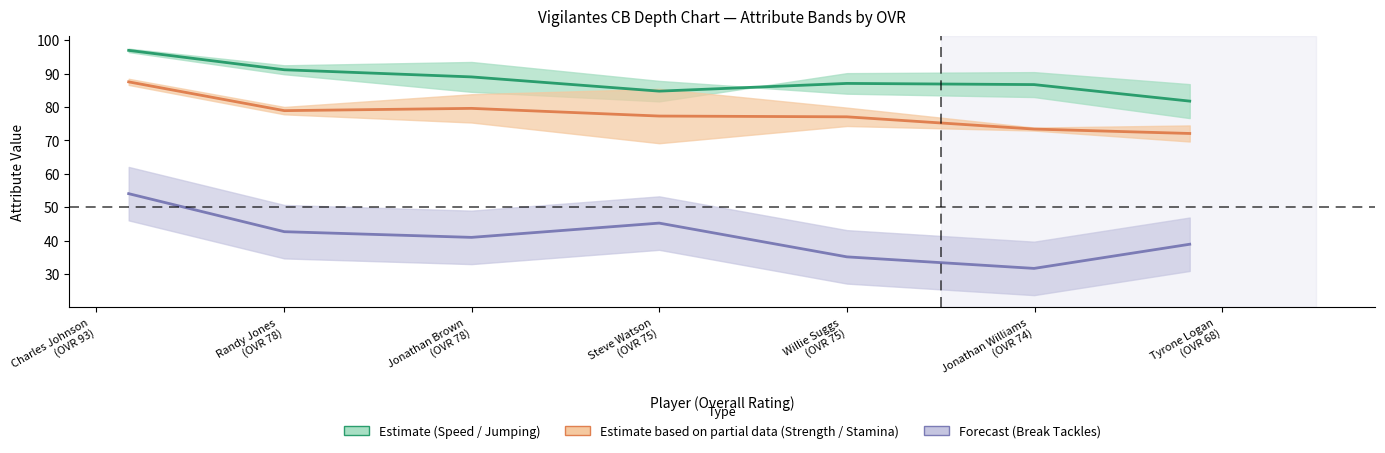

Which series has the largest range (max minus min)?

Break Tackles